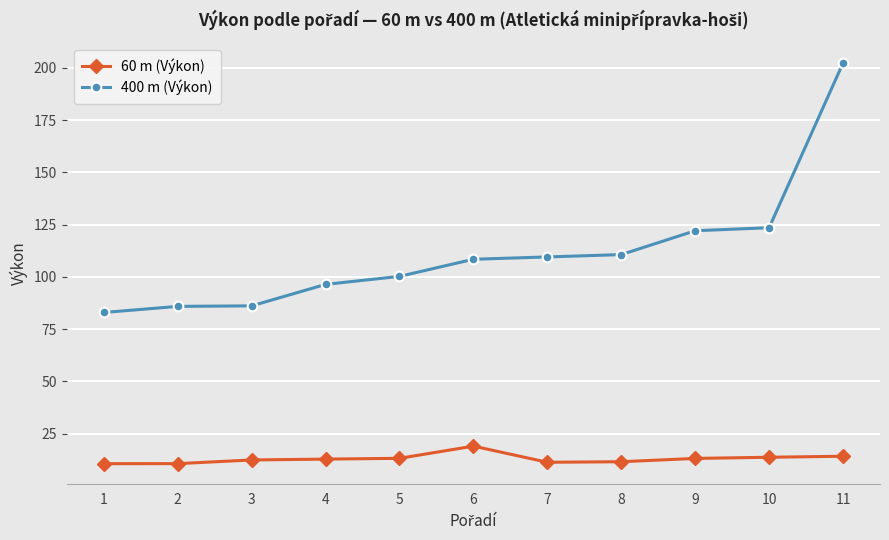

How many values in the 400 m (Výkon) series are below 108?

5